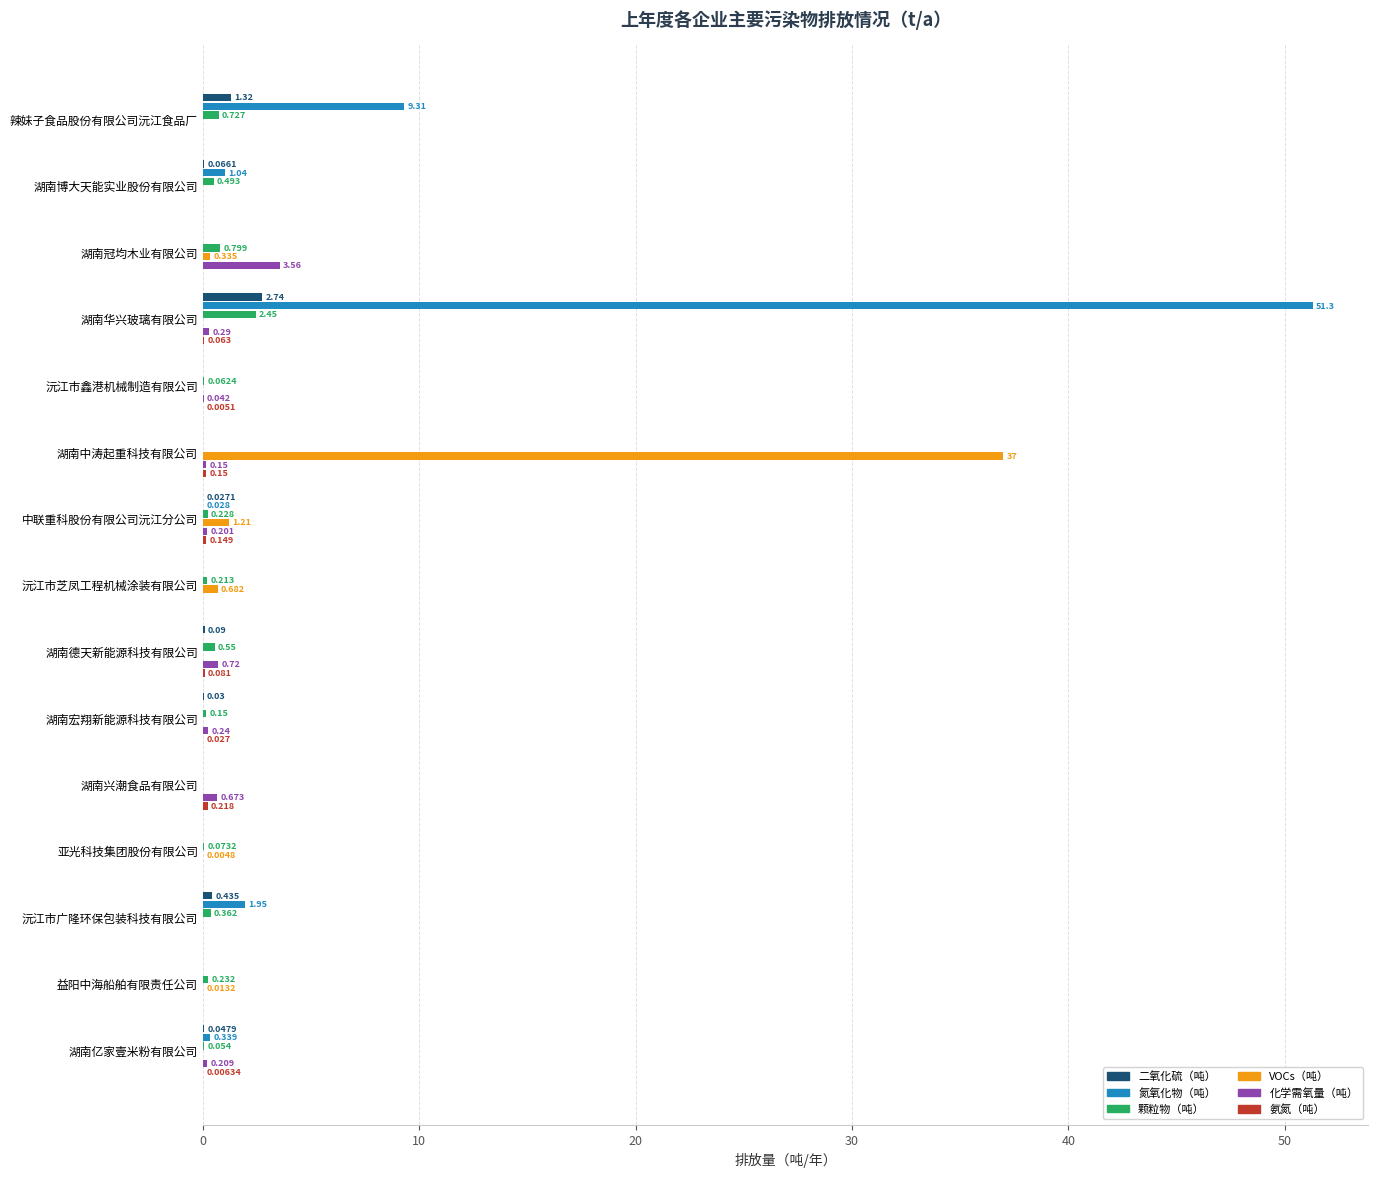

Which series has the largest total across all categories?

氮氧化物（吨）